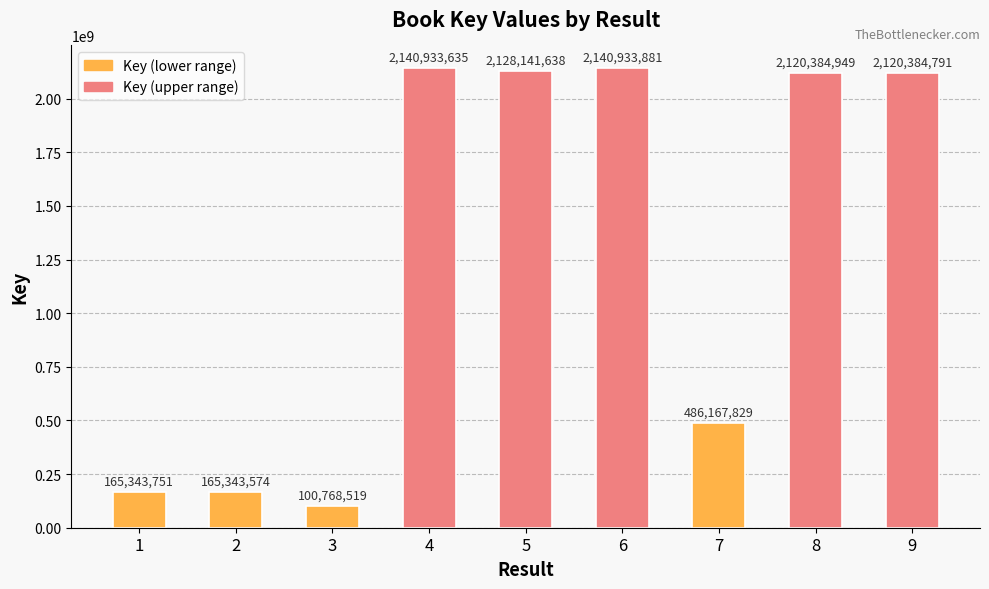

What is the difference between the maximum and minimum values?

2040165362